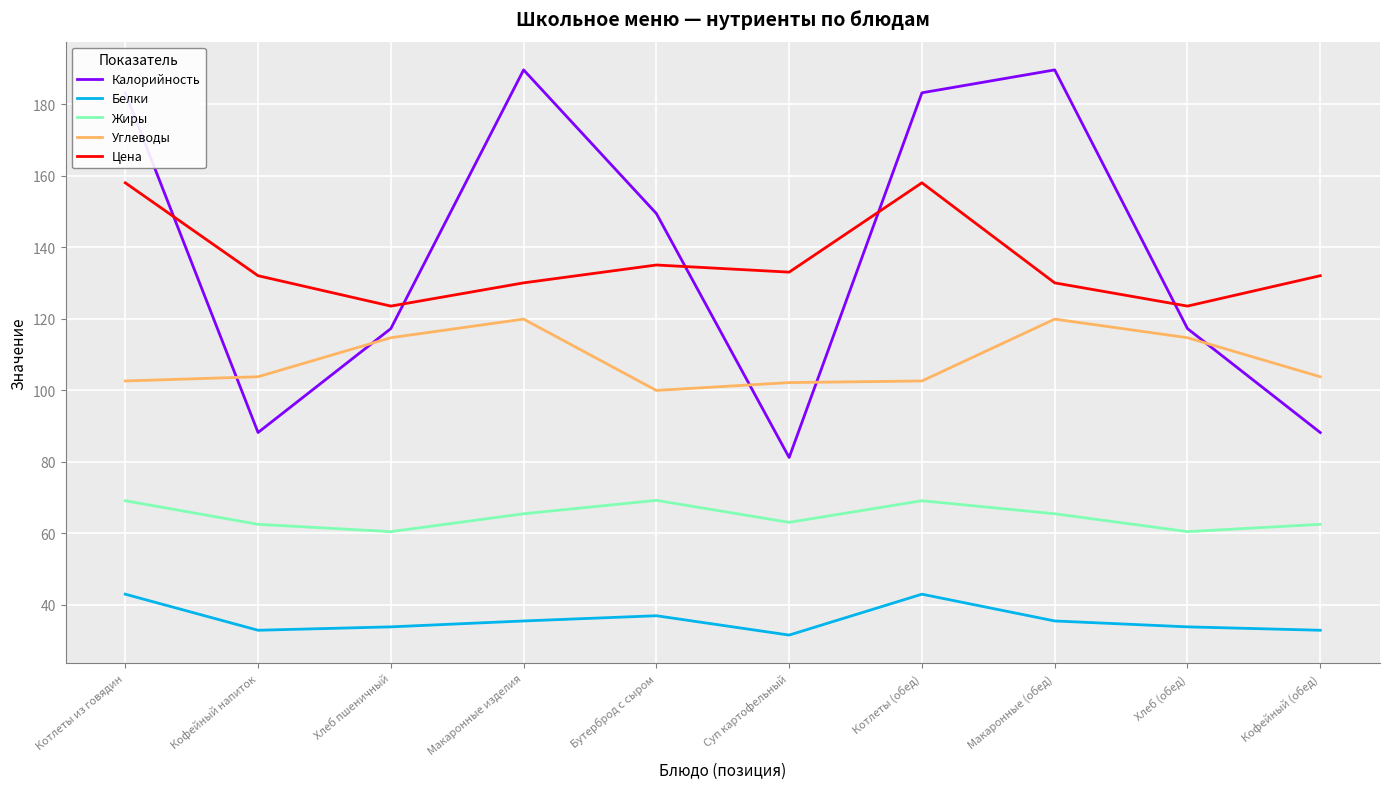

Which series has the largest range (max minus min)?

Калорийность